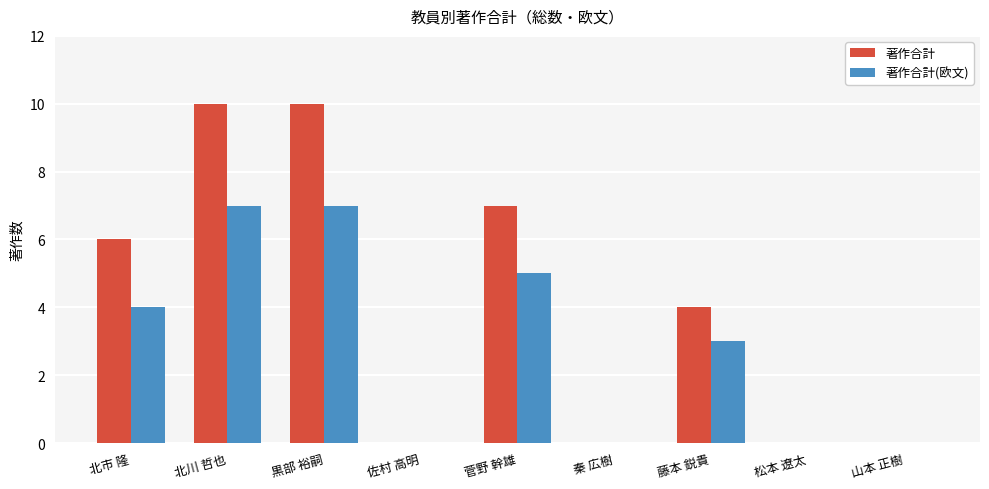

Reading left to right, what are all the values shown in this chart?

著作合計: 6	10	10	0	7	0	4	0	0
著作合計(欧文): 4	7	7	0	5	0	3	0	0